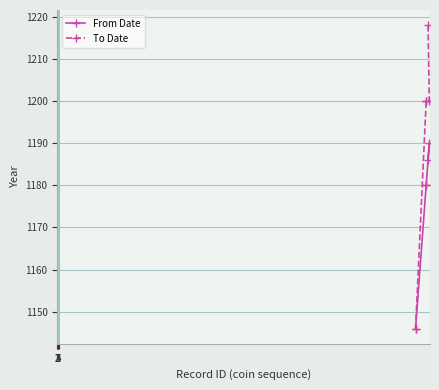

Reading right to left, extract all data points from this chart.

From Date: 1186	1190	1180	1180	1146
To Date: 1218	1200	1200	1200	1146